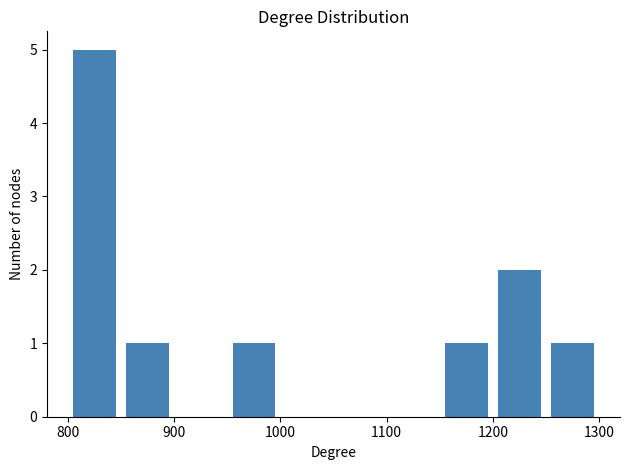

Which range on the x-axis has the tallest bar?

800 to 850